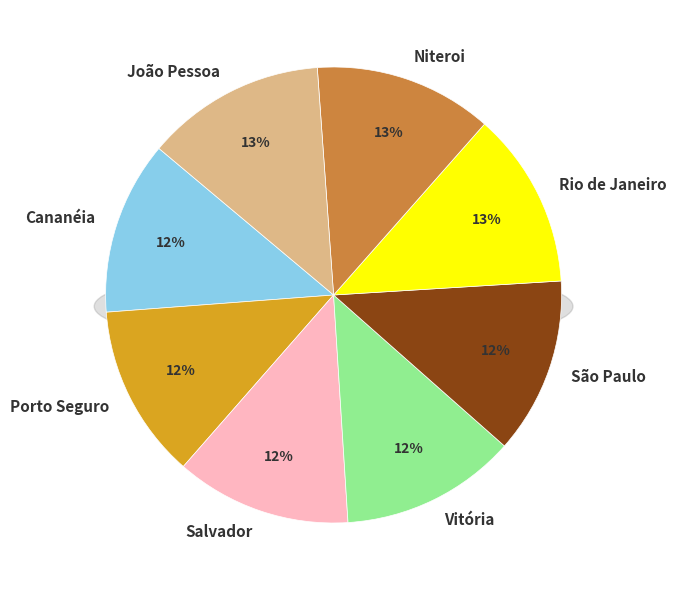

To the nearest percent, what portion does Rio de Janeiro represent?

13%